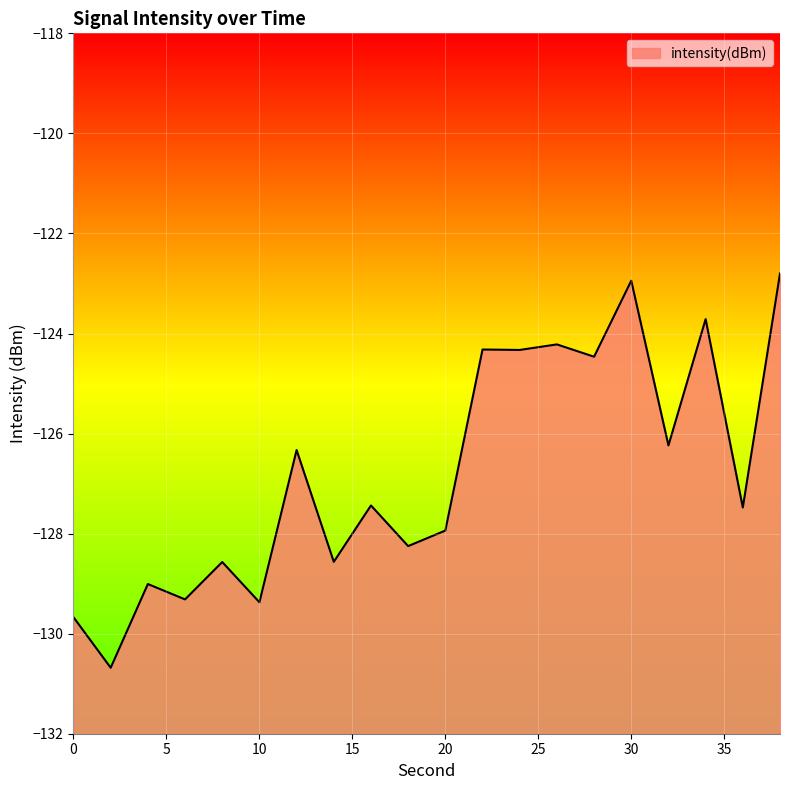

How many categories are shown in the chart?

20